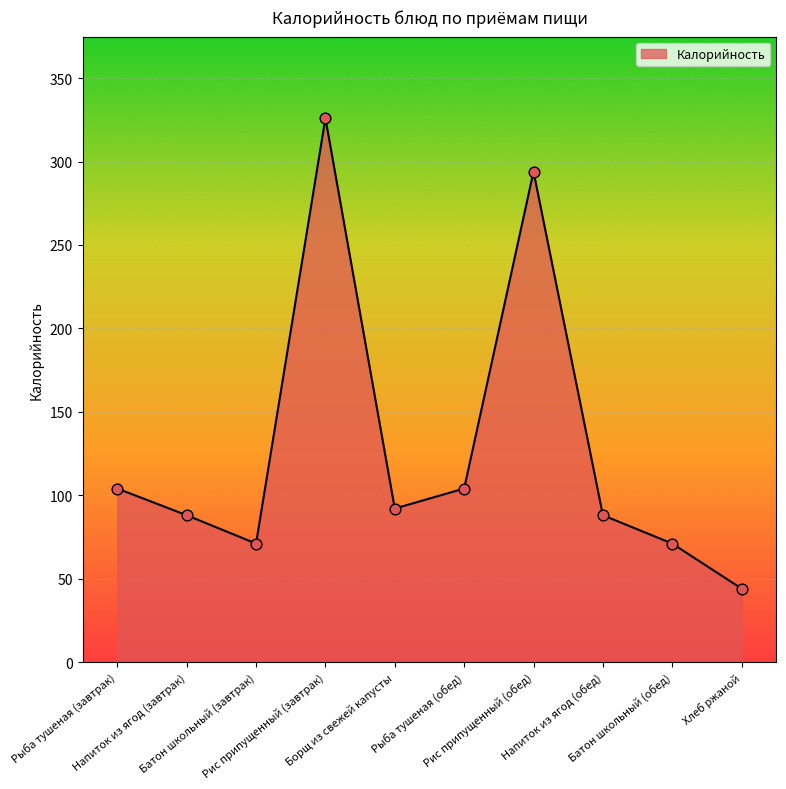

Approximately how many times larger is the value at Рыба тушеная (обед) compared to Хлеб ржаной?

2.4